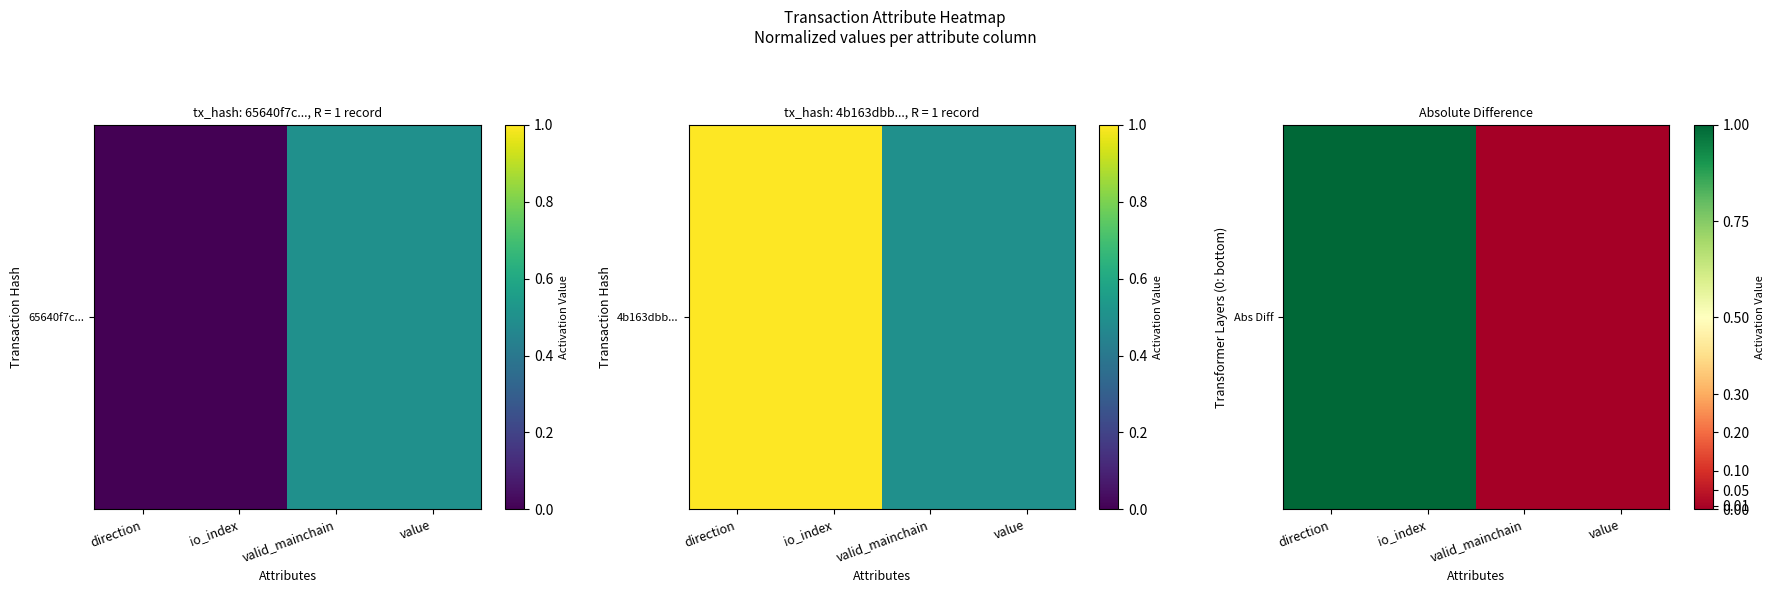

Which label corresponds to the largest value in the chart?

direction